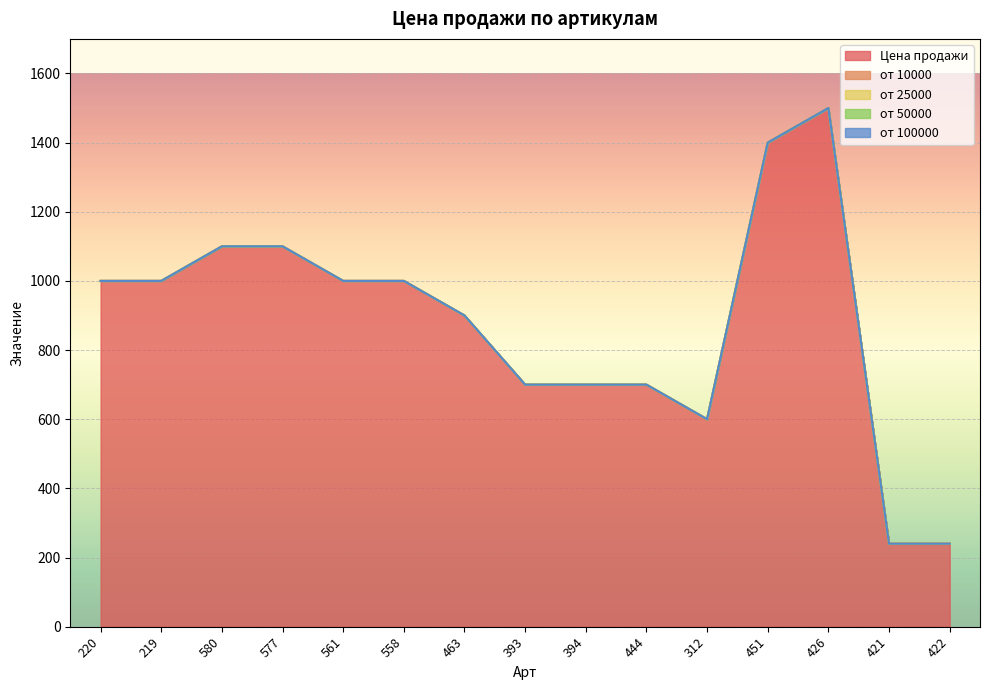

Between 463 and 422, which series saw the biggest shift?

Цена продажи